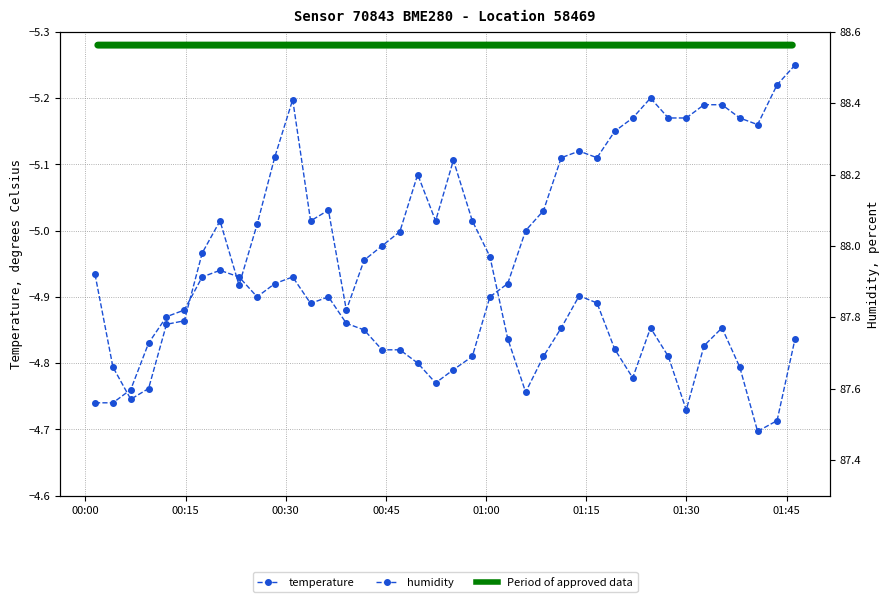

What are all the series names shown in the legend?

temperature, humidity